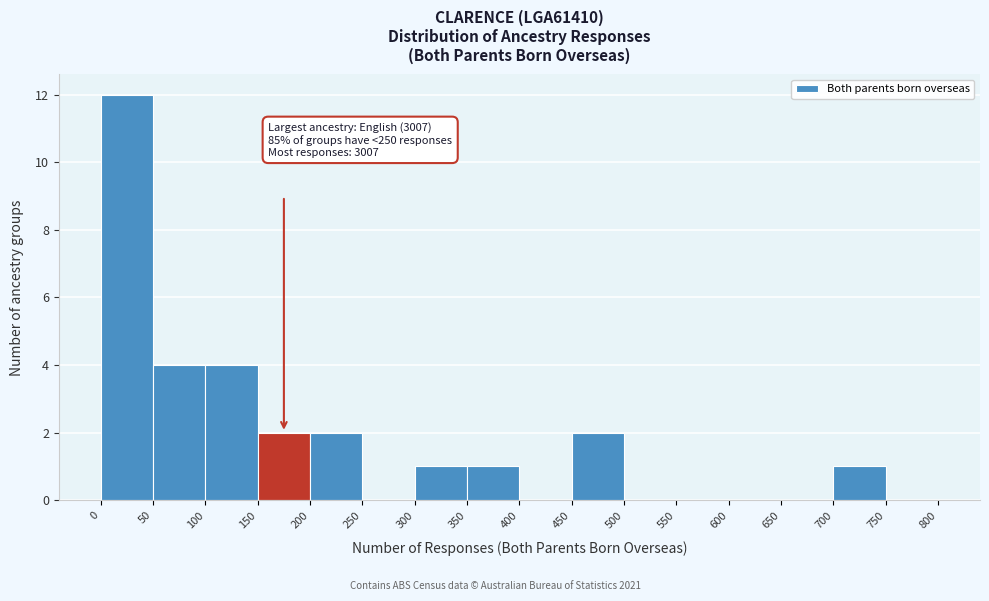

Over which range of the x-axis is the bar tallest?

0 to 50